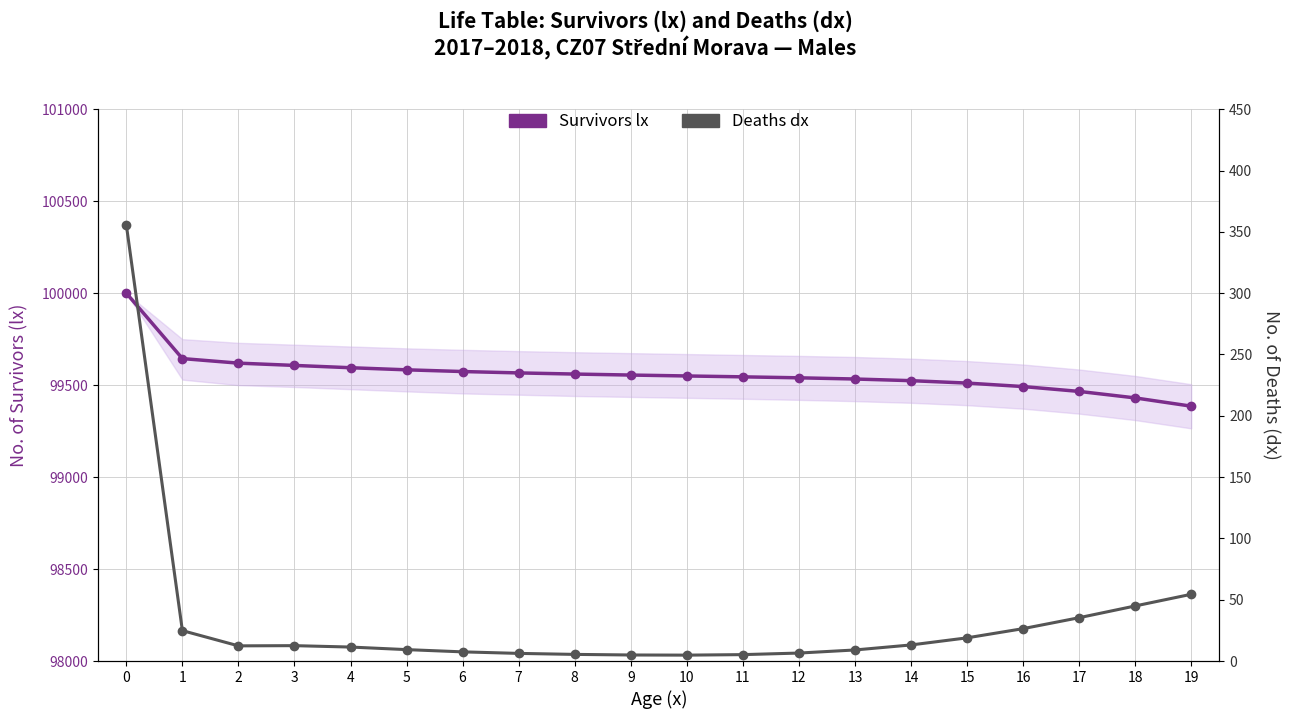

Does the chart have visible grid lines?

Yes